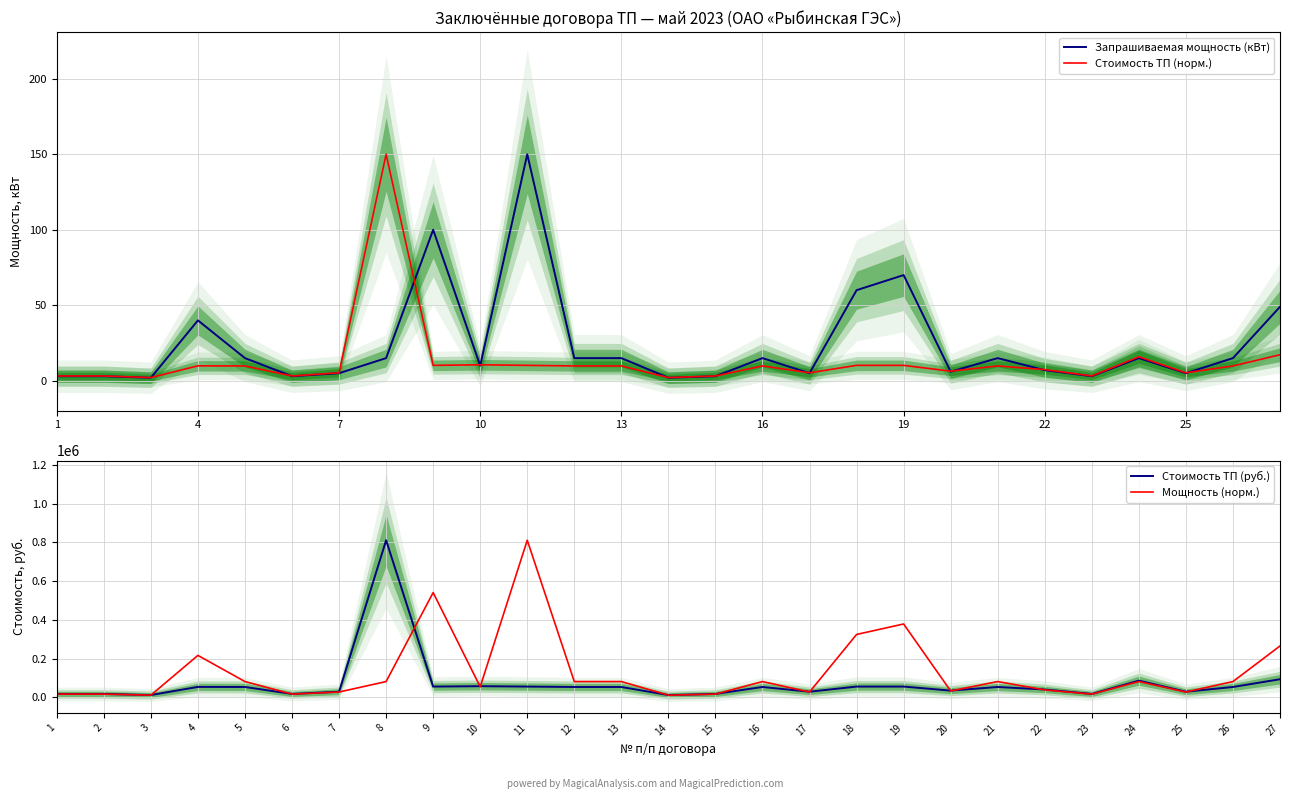

The value of Запрашиваемая мощность (кВт) at 4 is 60.7. True or false?

False